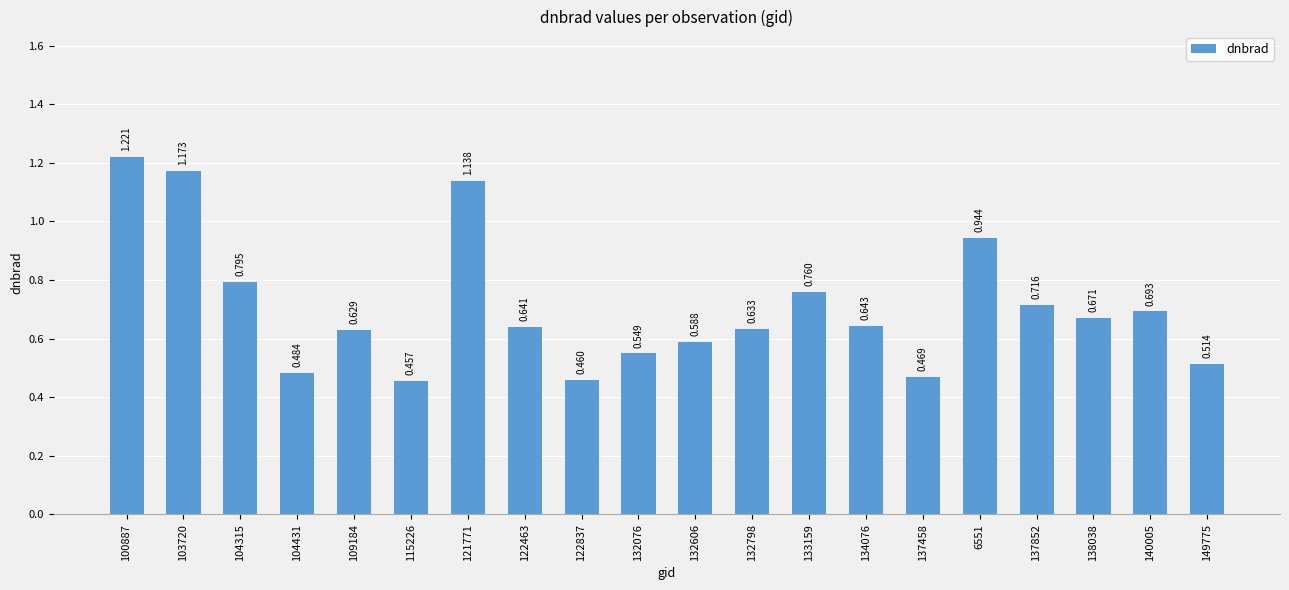

What is the label of the 2nd bar from the right?

140005